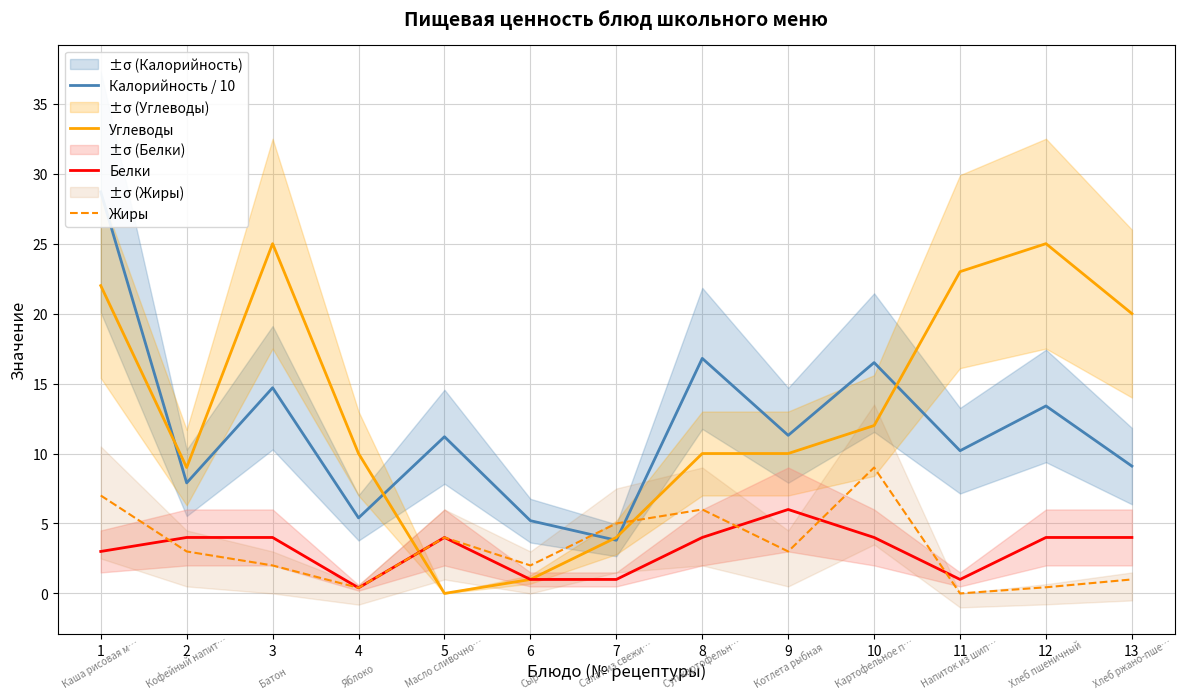

Which has a higher value, 12 or 7?

12